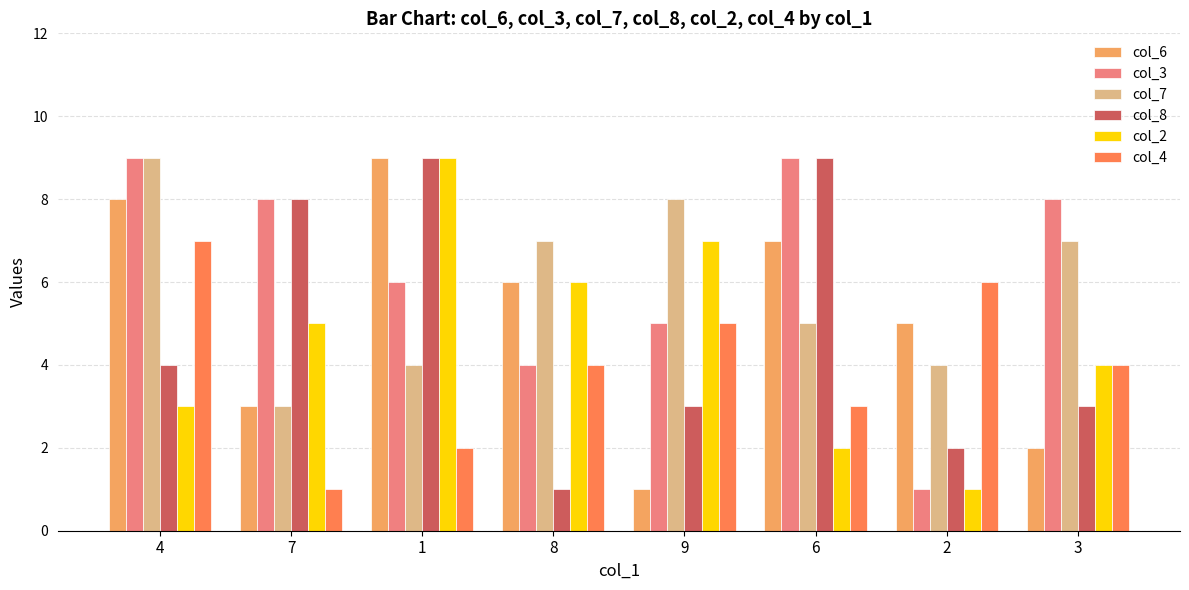

What is the sum of the col_4 values at 6 and 3?

7